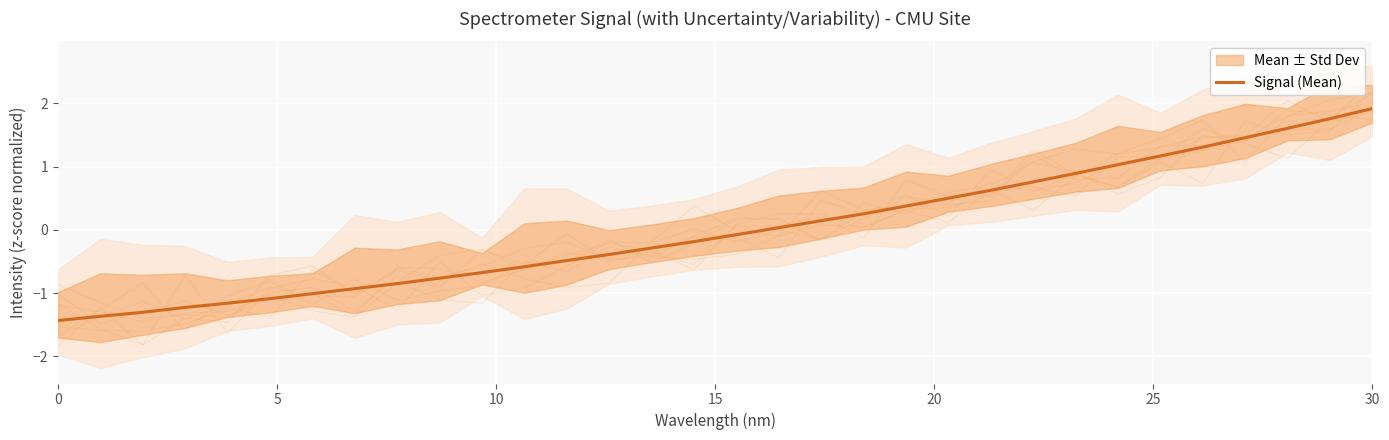

What is the maximum value for Signal (Mean)?

1.9